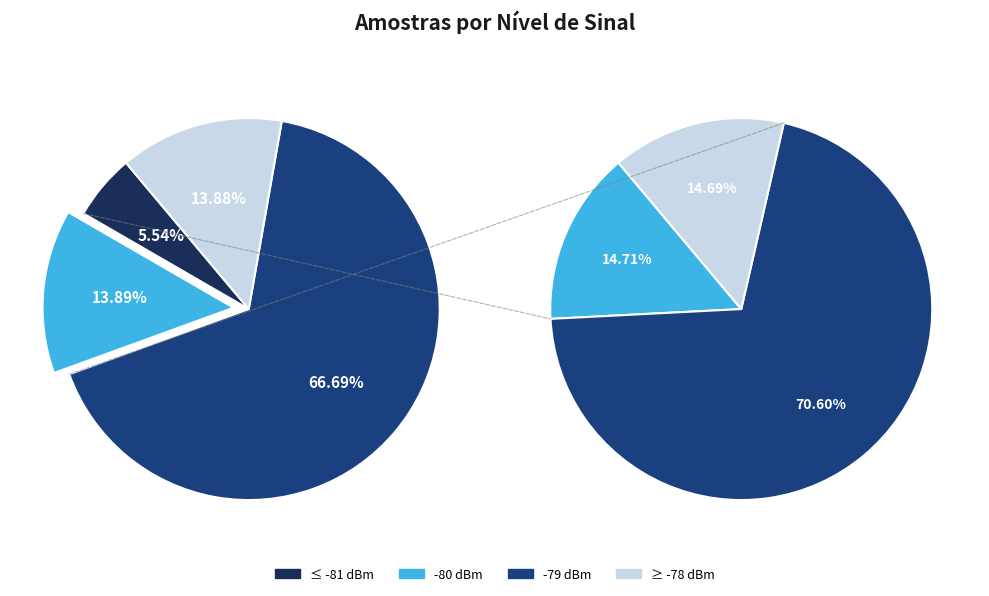

Is it true that 13 is 3% of the pie?

True